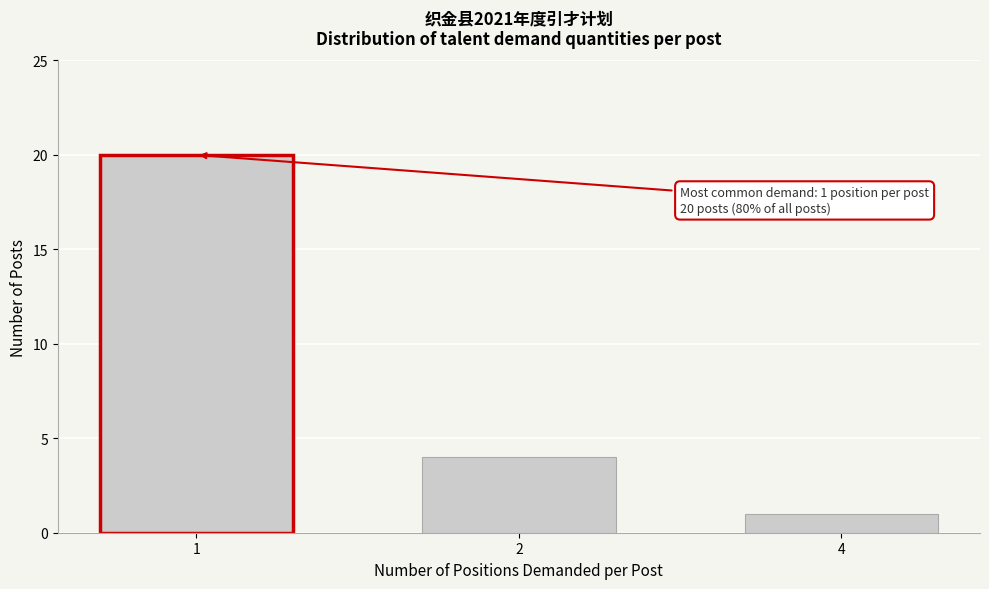

Reading right to left, list all the values displayed in this chart.

4=1	2=4	1=20